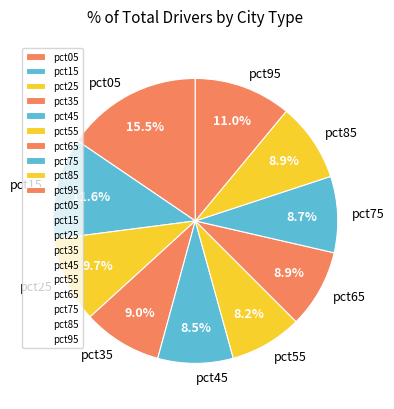

Which slice is the largest?

pct05